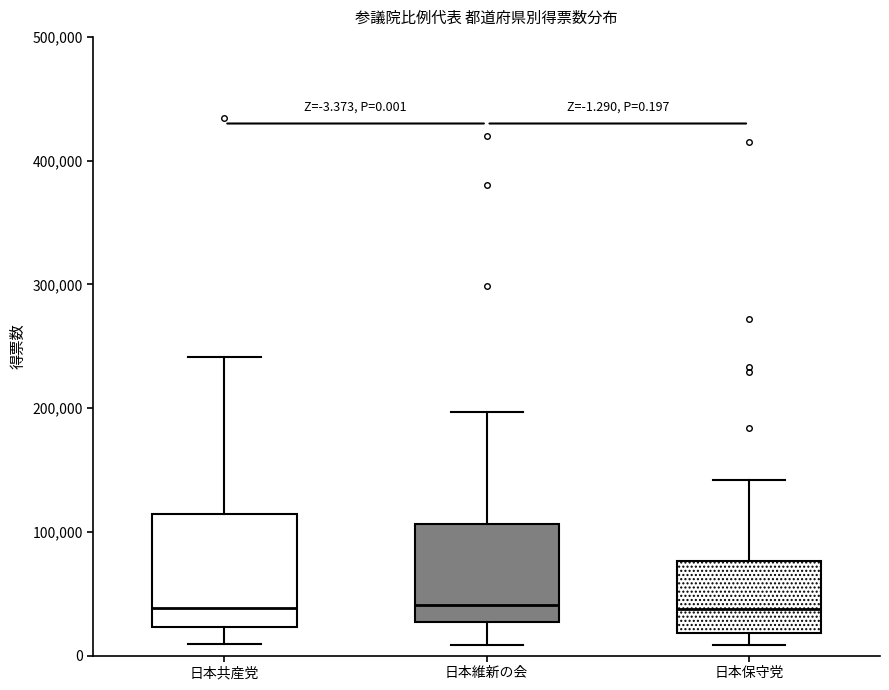

Which box is the tallest, from its lower edge to its upper edge?

日本共産党